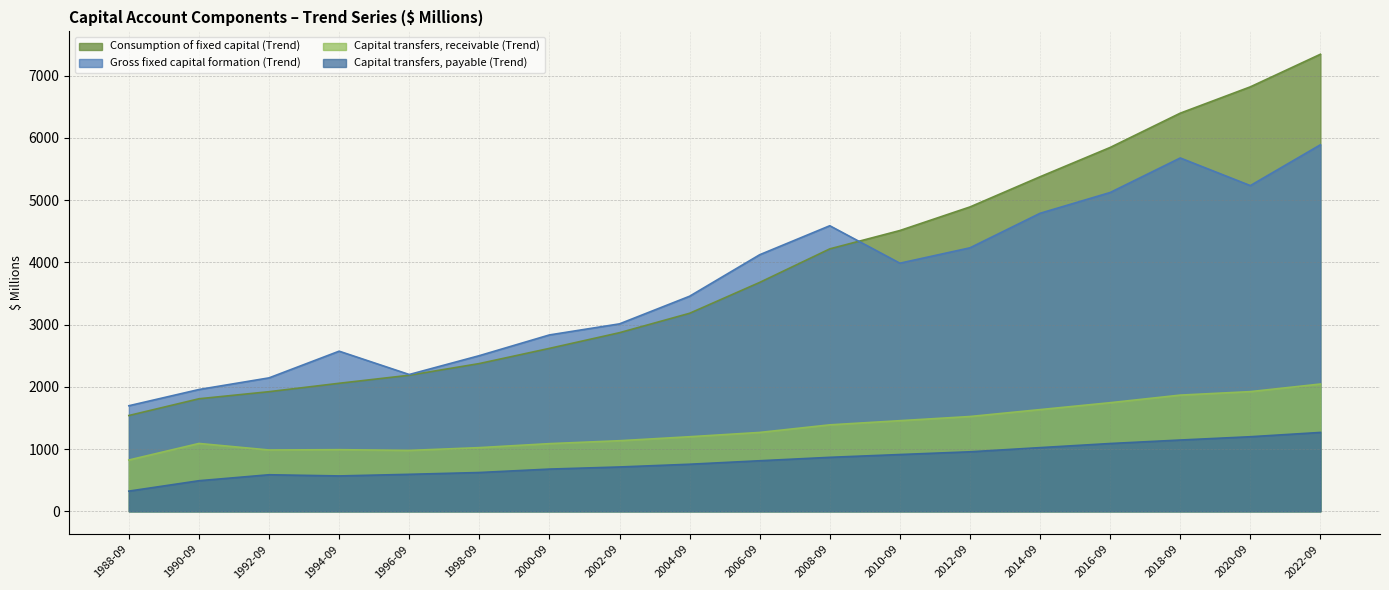

What is the total value across all series at 1988-09?

4383